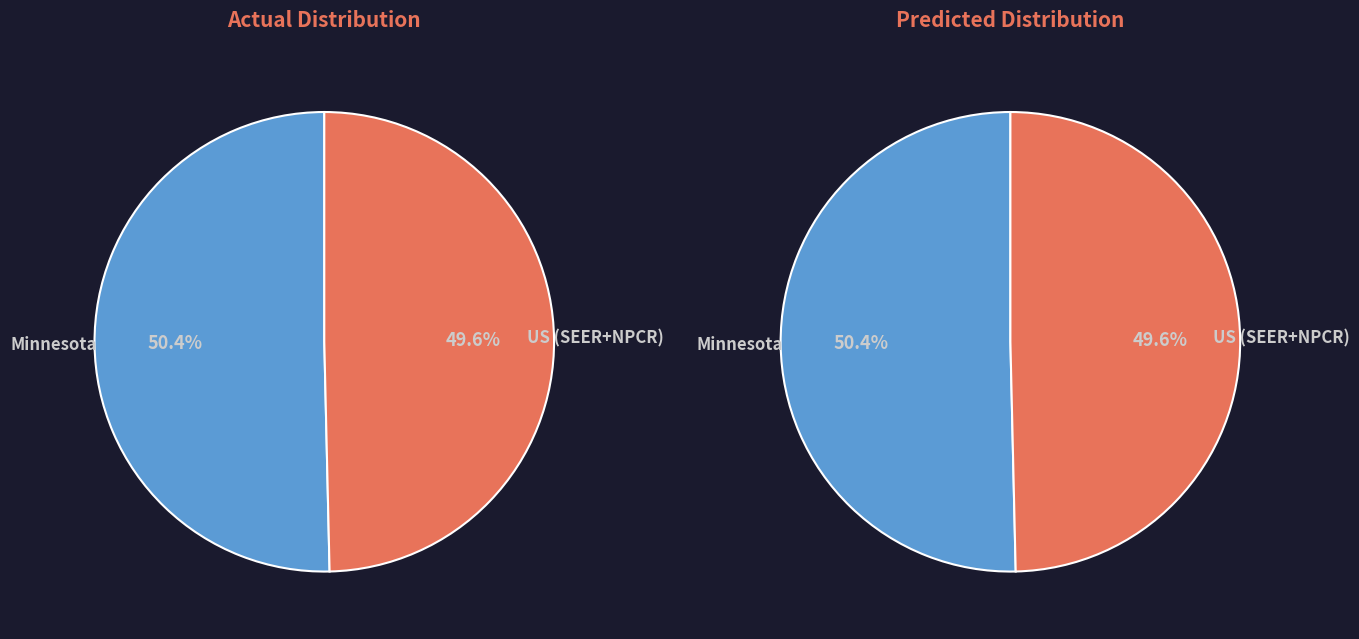

True or false: US (SEER+NPCR) accounts for 50% of the total.

True